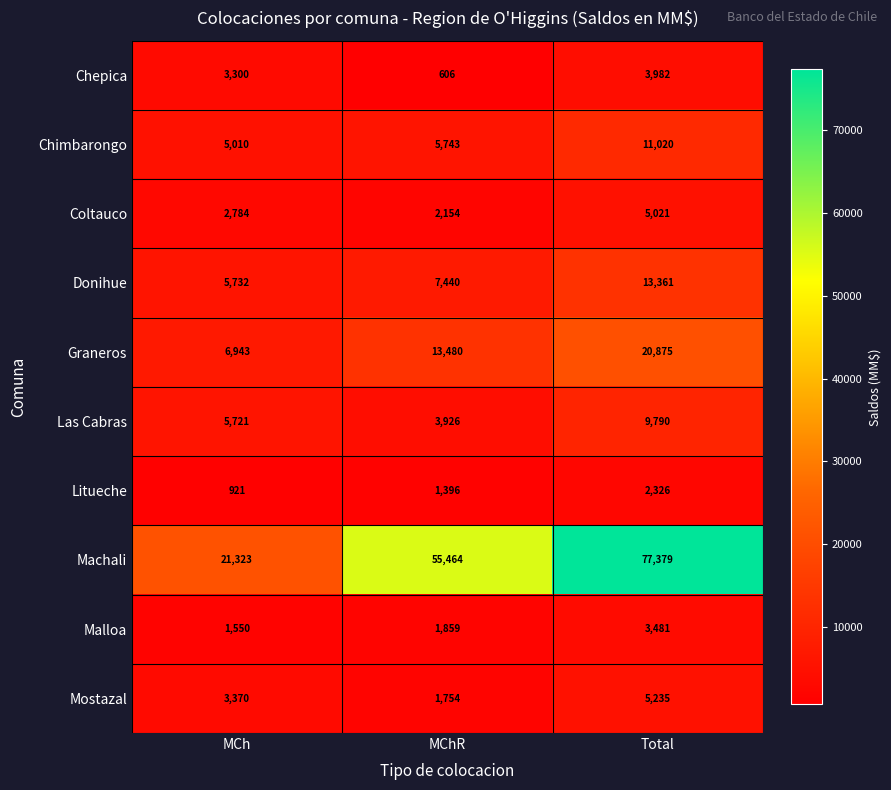

At how many categories does at least one series exceed 1130?

3